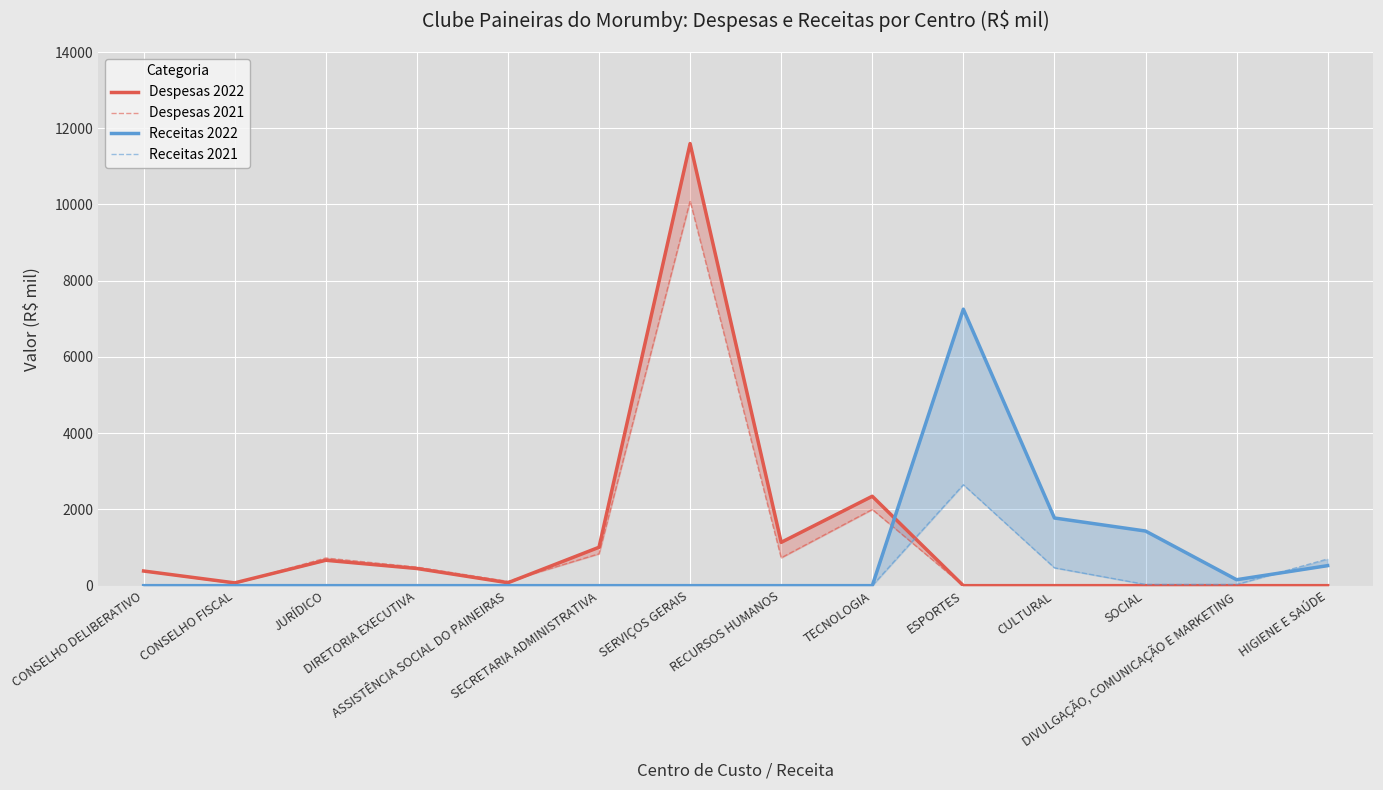

Which series ends up on top after the final intersection of Receitas 2021 and Receitas 2022?

Receitas 2021